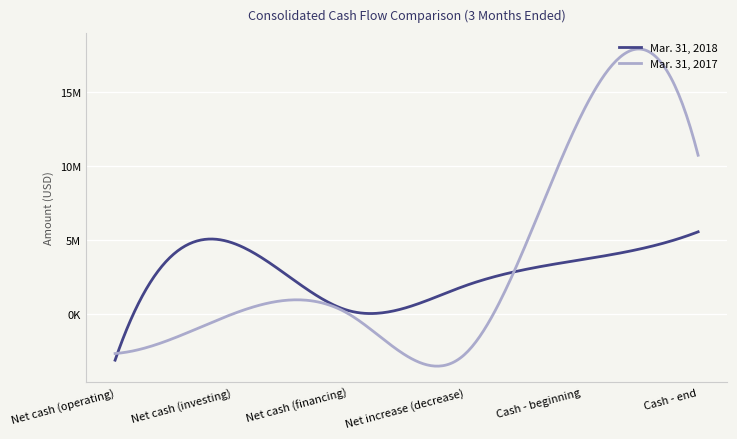

Rank the series by their maximum value, from lowest to highest.

Mar. 31, 2018, Mar. 31, 2017